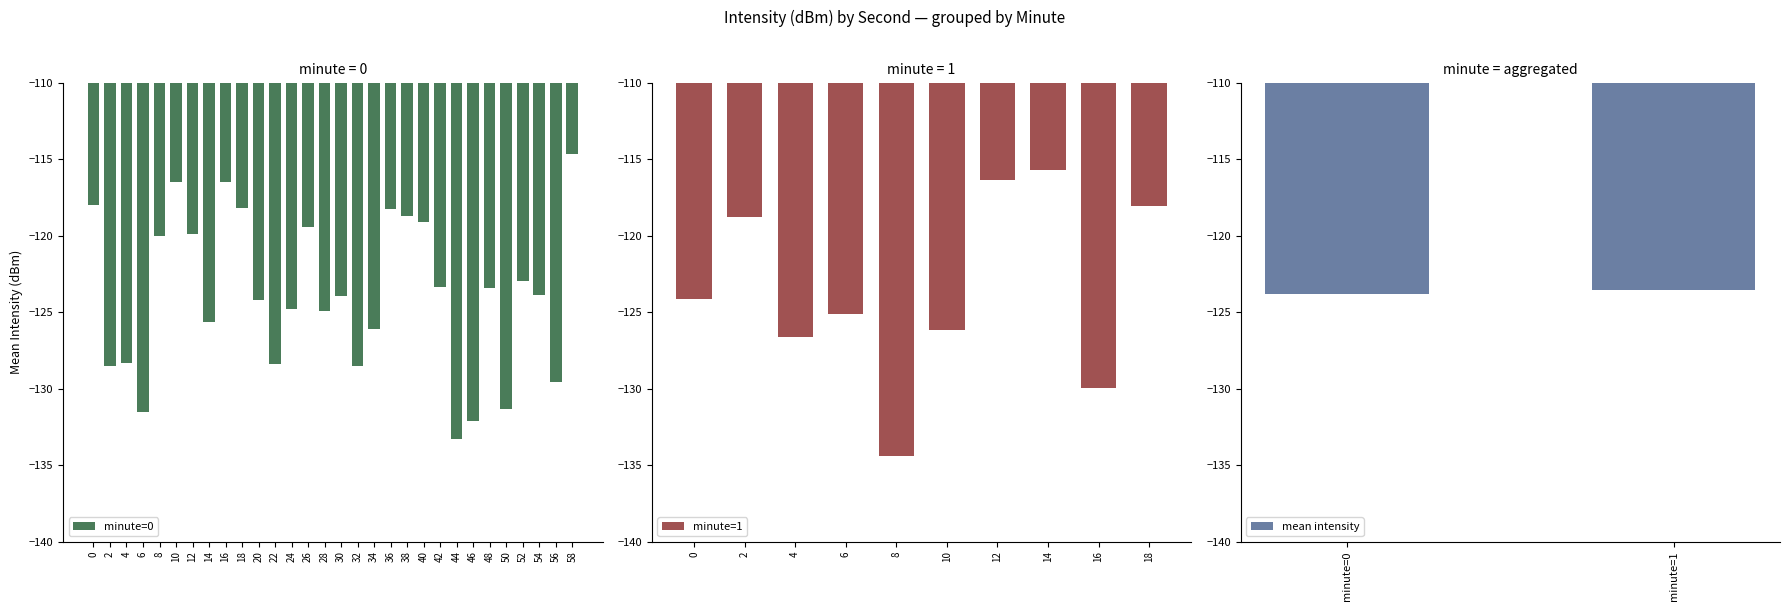

Is it true that mean intensity equals -123.5 at minute=1?

True